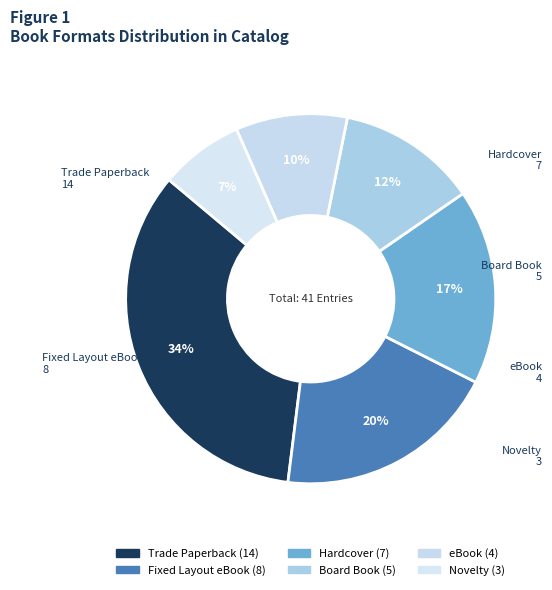

How much of the chart is everything except Board Book?

87.8%